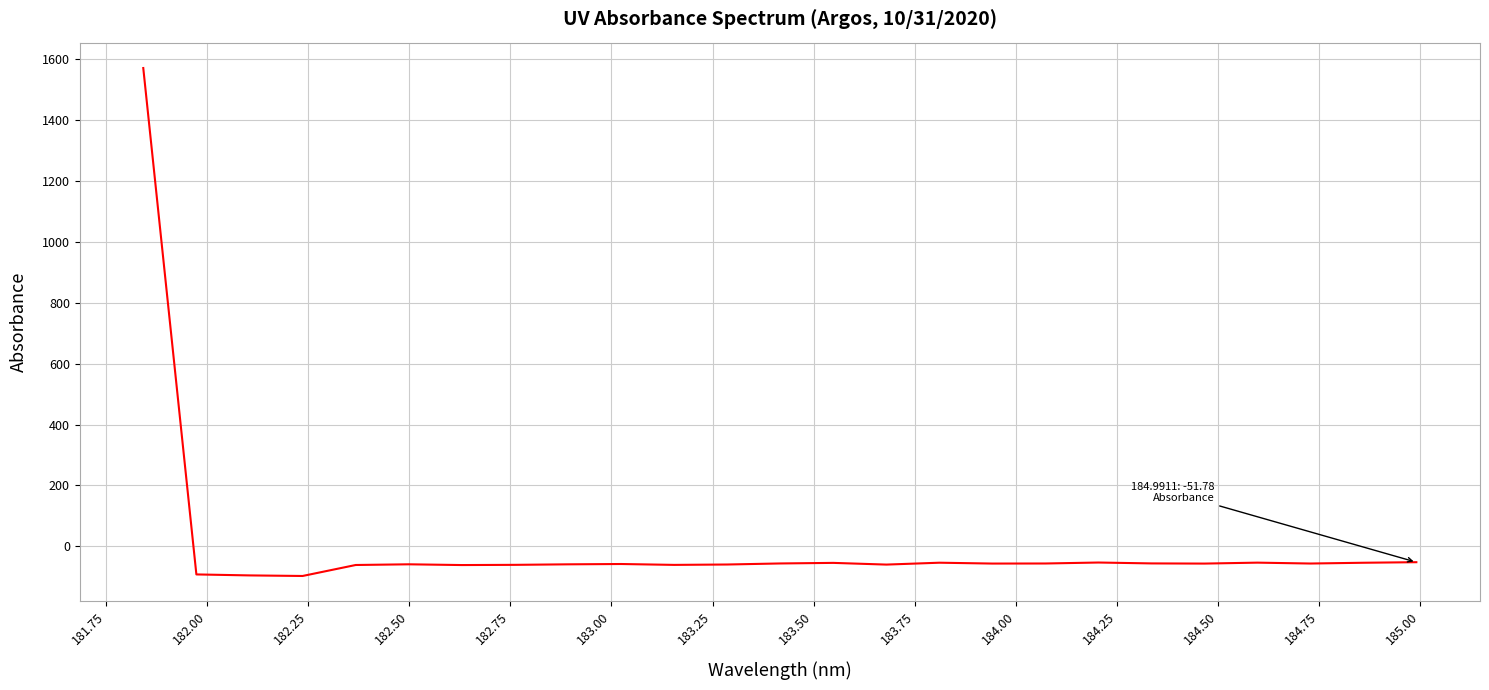

What is the difference between the maximum and minimum values?

1667.5